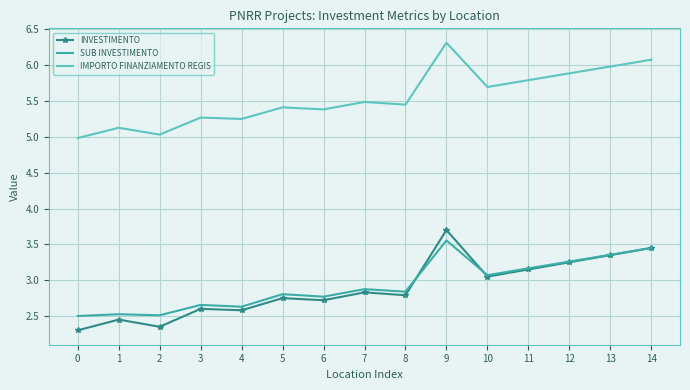

Which series changed the most between 4 and 13?

INVESTIMENTO